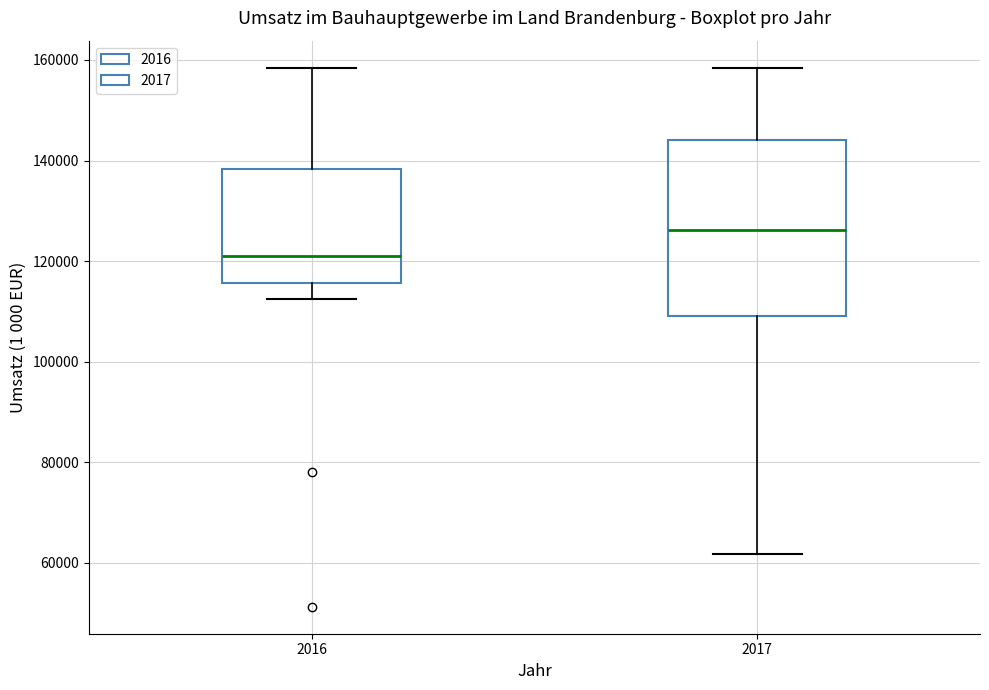

Where does the upper whisker of the box at x = 2016 end on the y-axis? The values are not printed on the chart, so give them approximately, as read against the axis.

158000